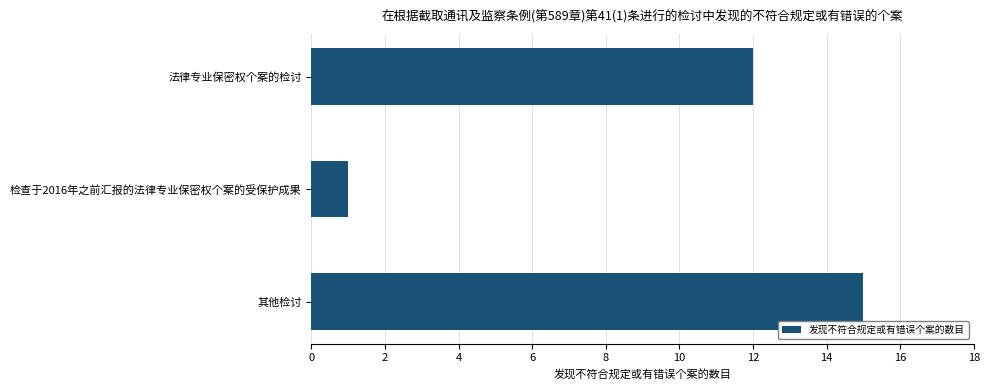

What position from the top is 检查于2016年之前汇报的法律专业保密权个案的受保护成果?

2